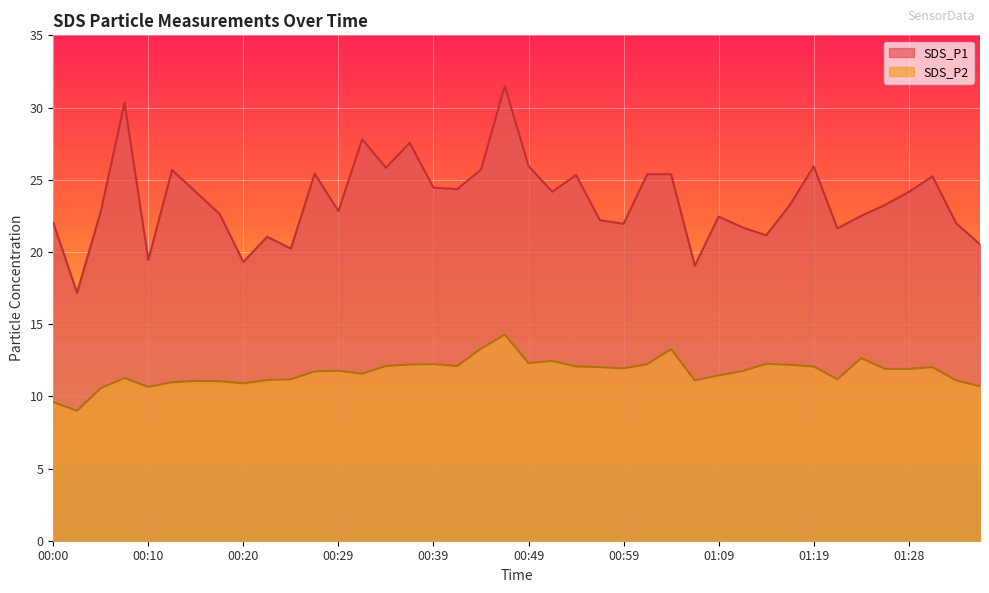

Count the number of categories in the chart.

40